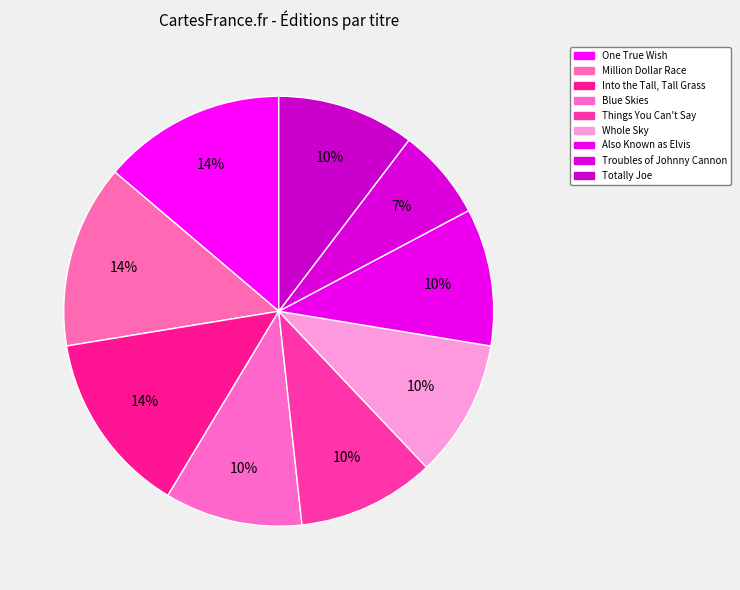

Count the number of slices in the pie.

9